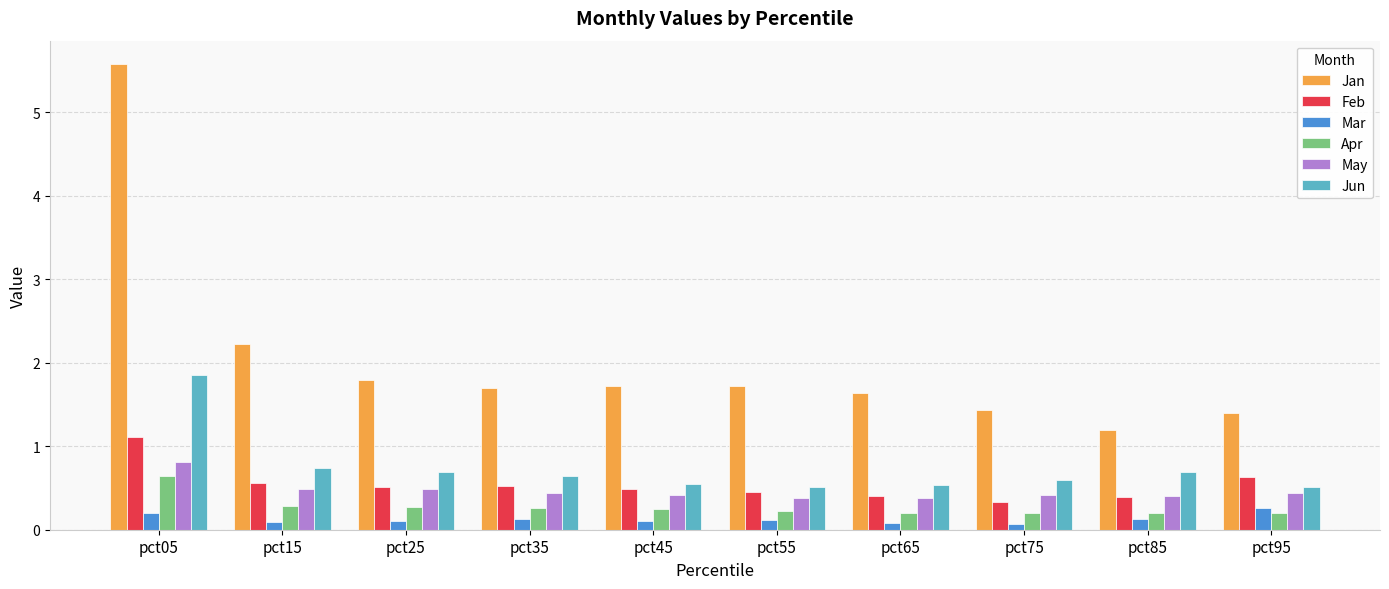

Count the Feb values in the range 0 to 1.

9